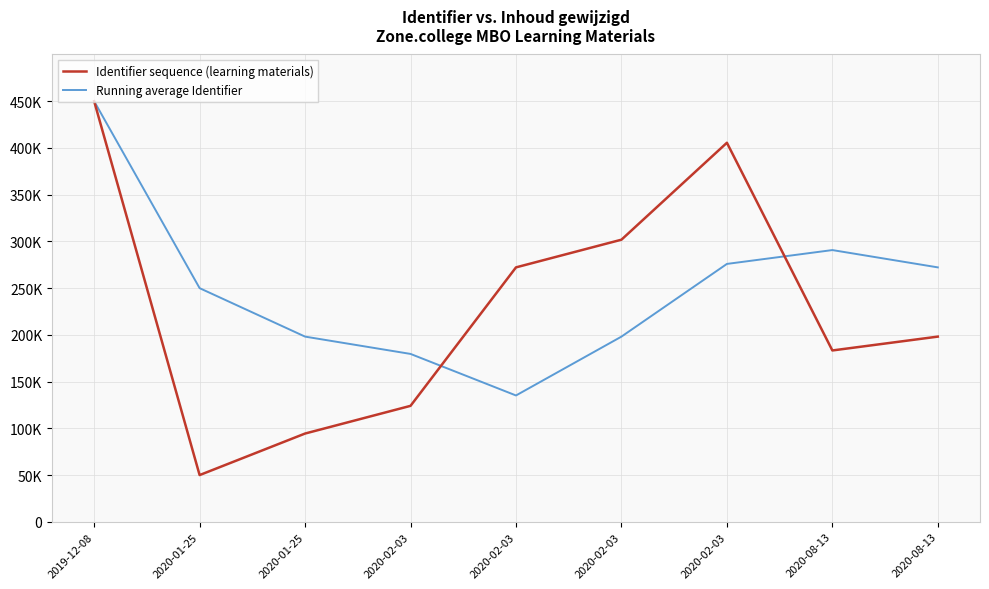

True or false: Identifier sequence (learning materials) has a value of 272222.2 at 2020-02-03.

True